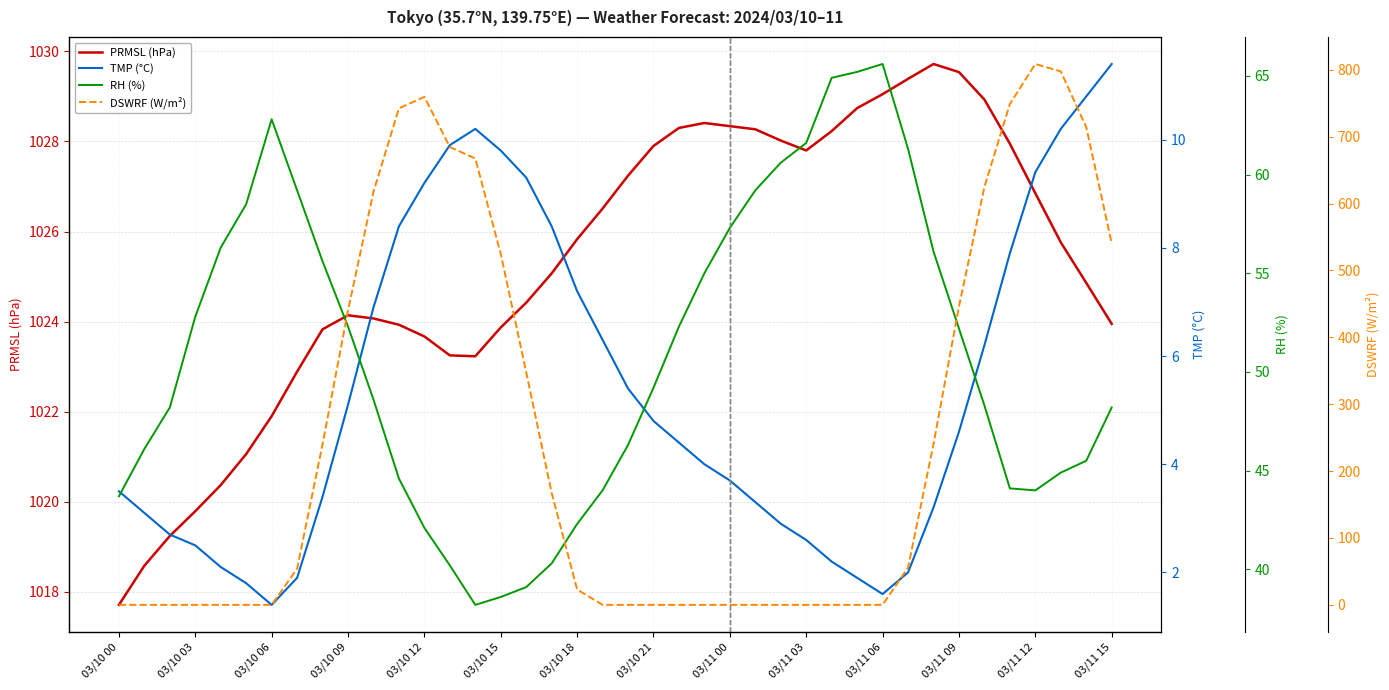

What is the difference between the highest and lowest values at 25?

1028.3